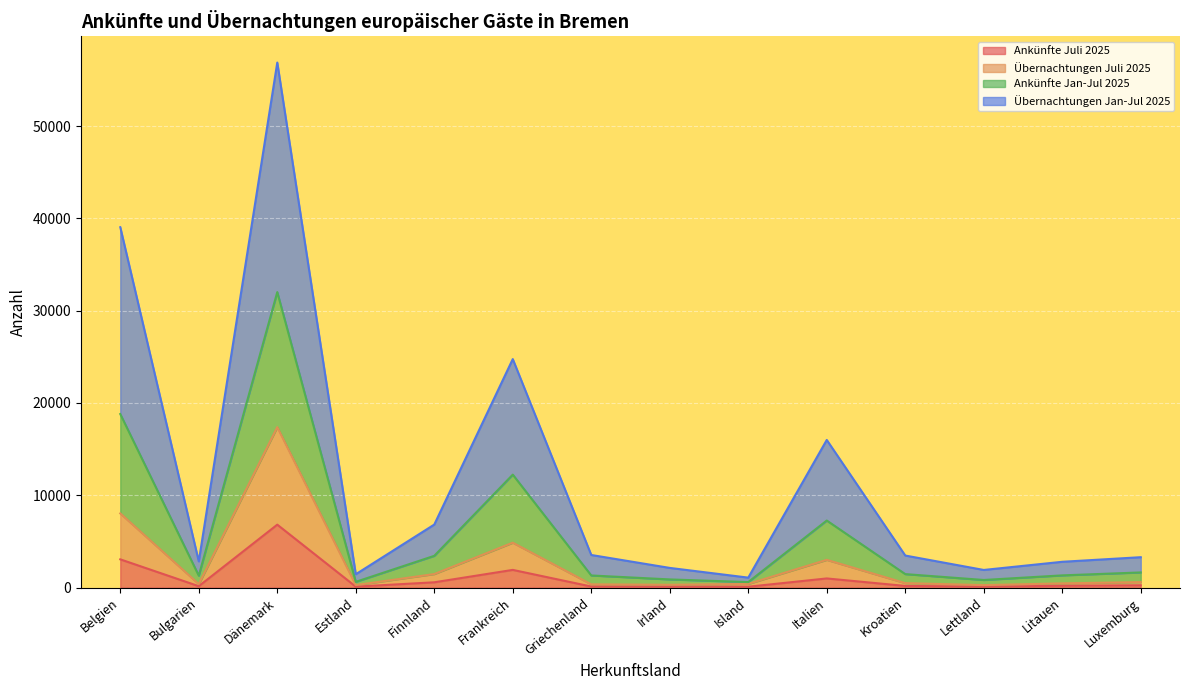

At which category does Übernachtungen Jan-Jul 2025 reach its first local peak?

Dänemark